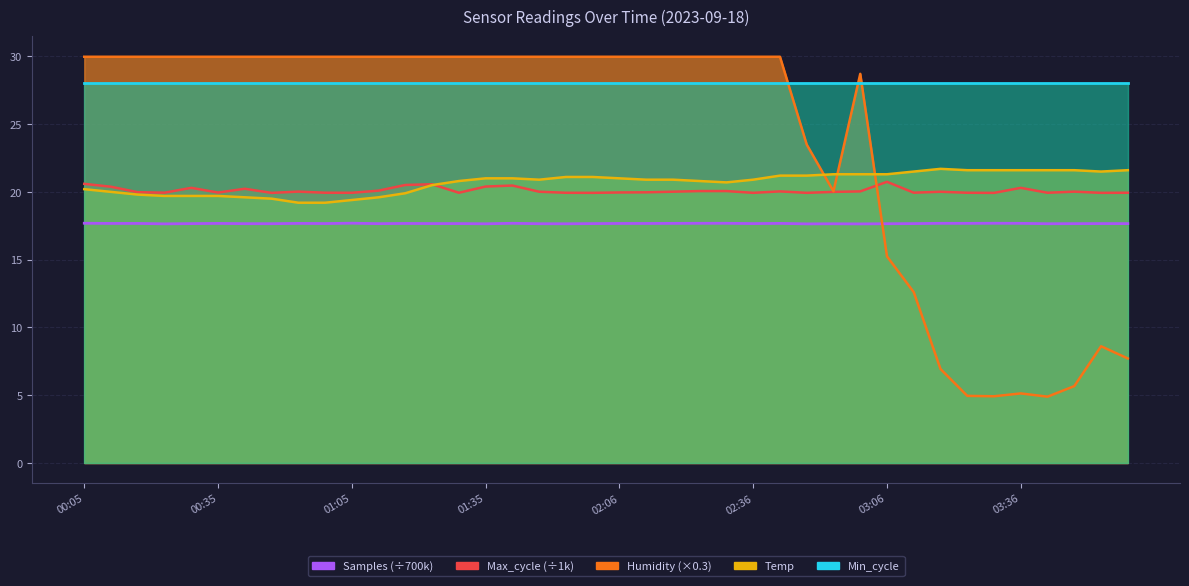

List the labels in order of Samples value, smallest first.

03:00, 02:48, 00:23, 01:35, 01:54, 02:54, 01:48, 03:42, 03:06, 00:47, 00:41, 01:11, 03:49, 04:01, 00:29, 02:00, 03:12, 02:36, 03:55, 01:23, 01:29, 00:59, 02:12, 01:17, 02:06, 00:11, 00:17, 00:35, 00:53, 02:42, 02:18, 03:24, 03:36, 03:18, 02:24, 01:42, 02:30, 03:30, 00:05, 01:05